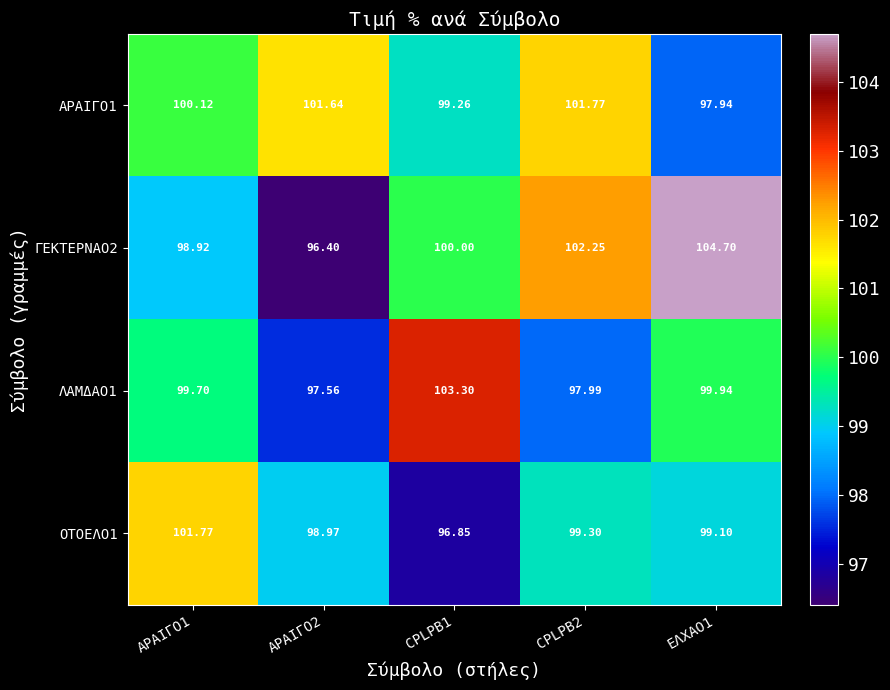

Is the value of ΑΡΑΙΓΟ1 at ΑΡΑΙΓΟ1 greater than the value of ΓΕΚΤΕΡΝΑΟ2 at ΑΡΑΙΓΟ1?

Yes